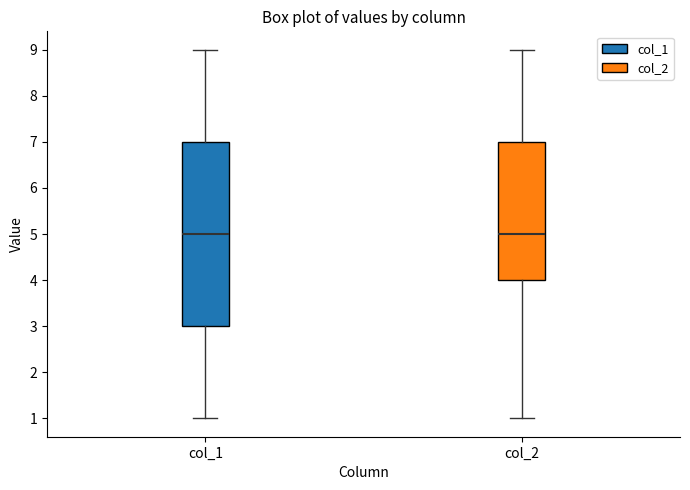

Reading left to right, transcribe this box plot: for each box, give where its median line is, the range the box spans, and where its two whiskers end, as read against the y-axis. The values are not printed on the chart, so give them approximately, as read against the axis.

col_1: median 5, box 3 to 7, whiskers 1 to 9
col_2: median 5, box 4 to 7, whiskers 1 to 9